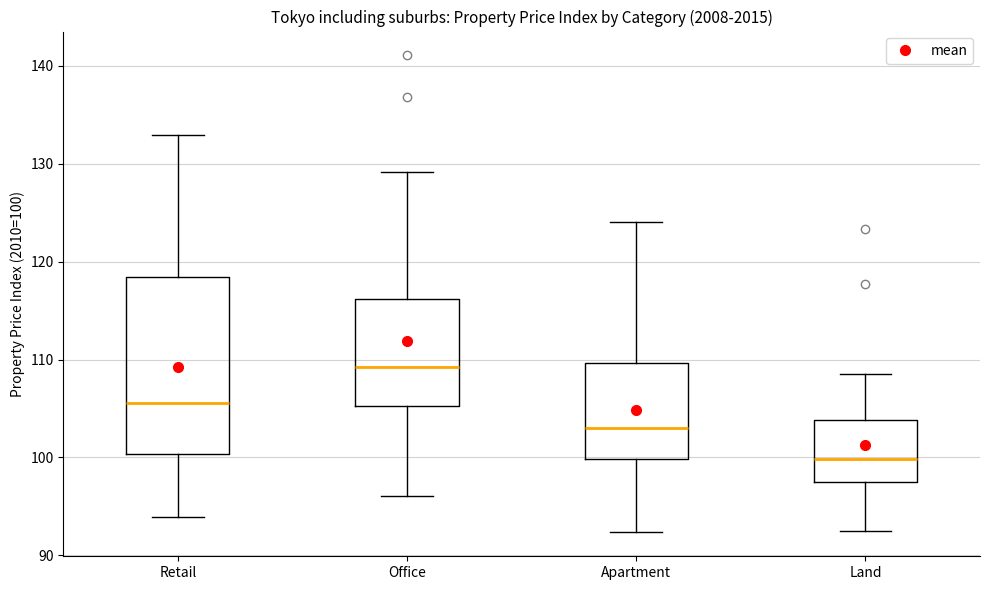

Where is the upper edge of the box for Land on the y-axis? The values are not printed on the chart, so give them approximately, as read against the axis.

104